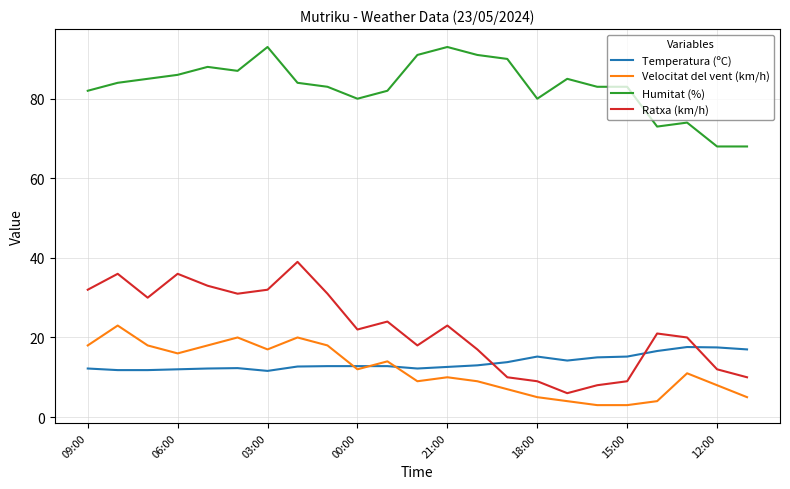

Rank the series by their maximum value, from lowest to highest.

Temperatura (ºC), Velocitat del vent (km/h), Ratxa (km/h), Humitat (%)